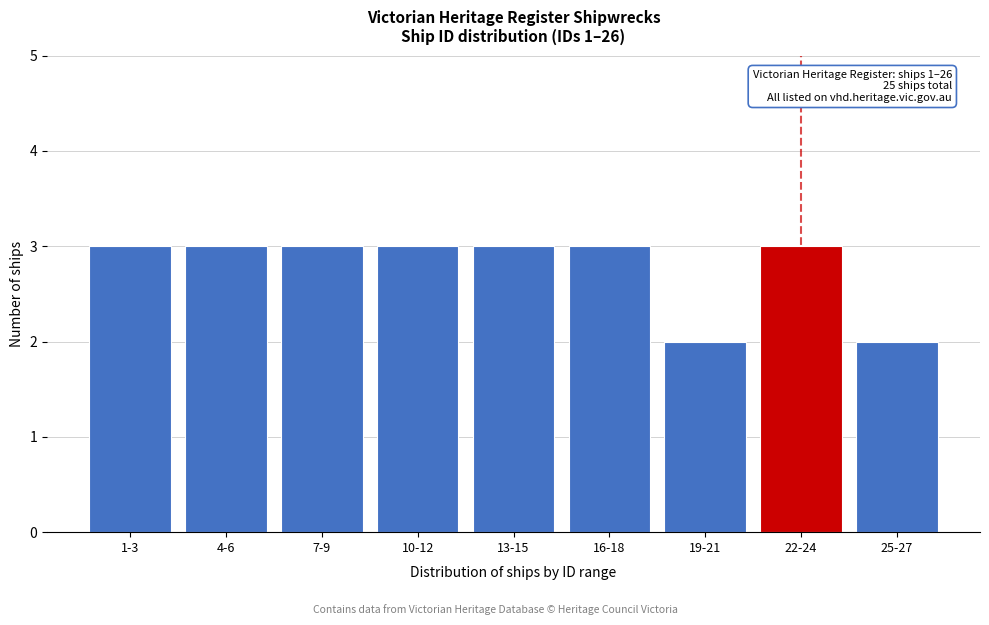

Reading left to right, transcribe all the data shown in this chart.

3	3	3	3	3	3	2	3	2